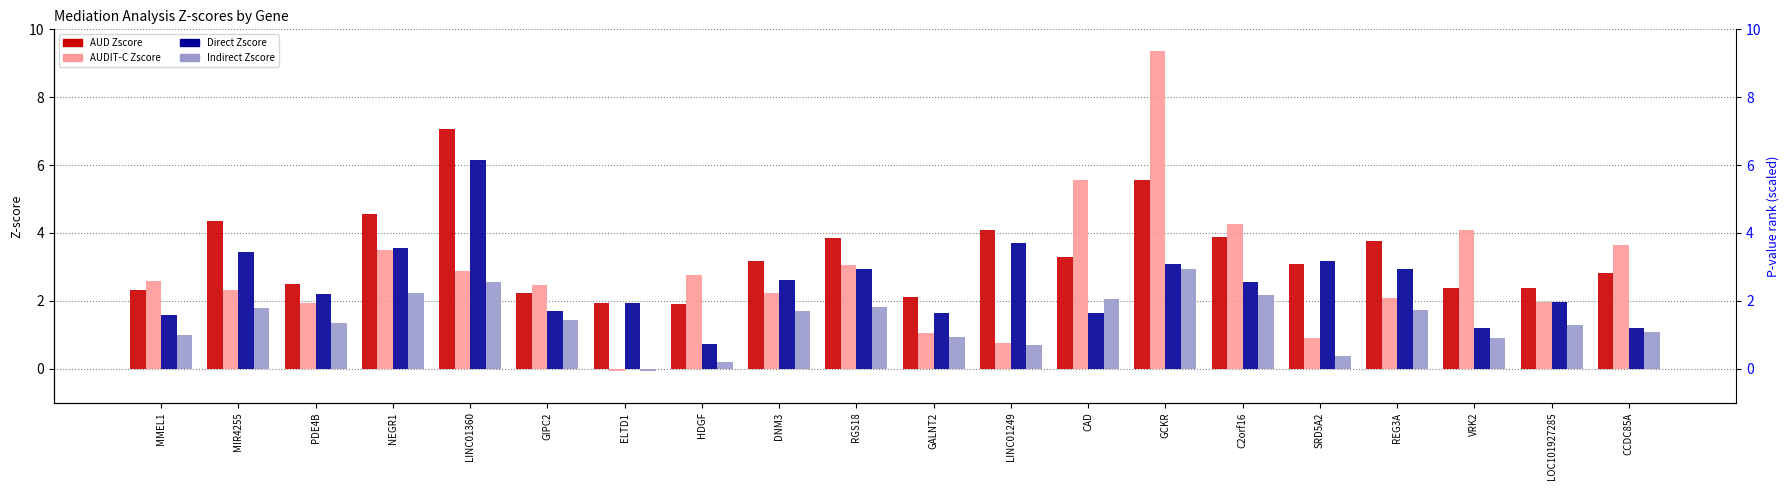

What is the sum of the AUDIT-C Zscore values at CCDC85A and C2orf16?

7.9